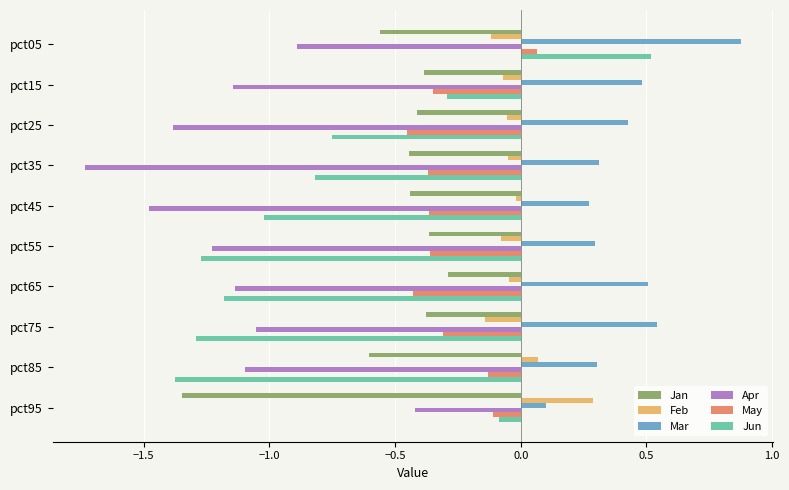

List the series in order of their overall mean, lowest first.

Apr, Jun, Jan, May, Feb, Mar